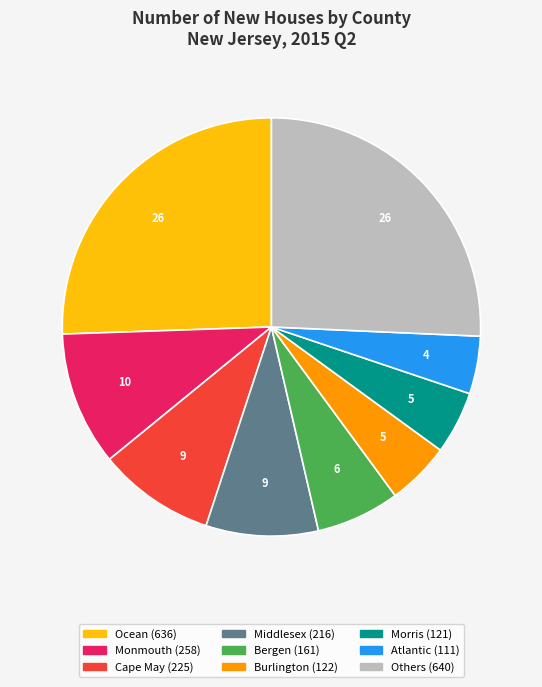

Is there any slice that represents more than half of the pie?

No